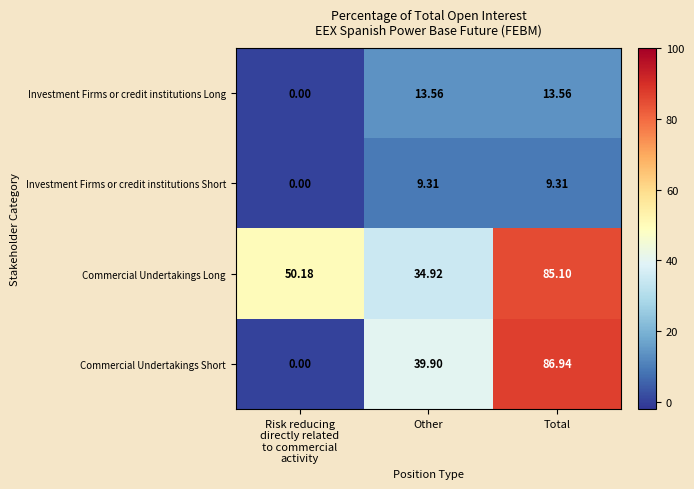

Which series has the widest spread of values?

Commercial Undertakings Short